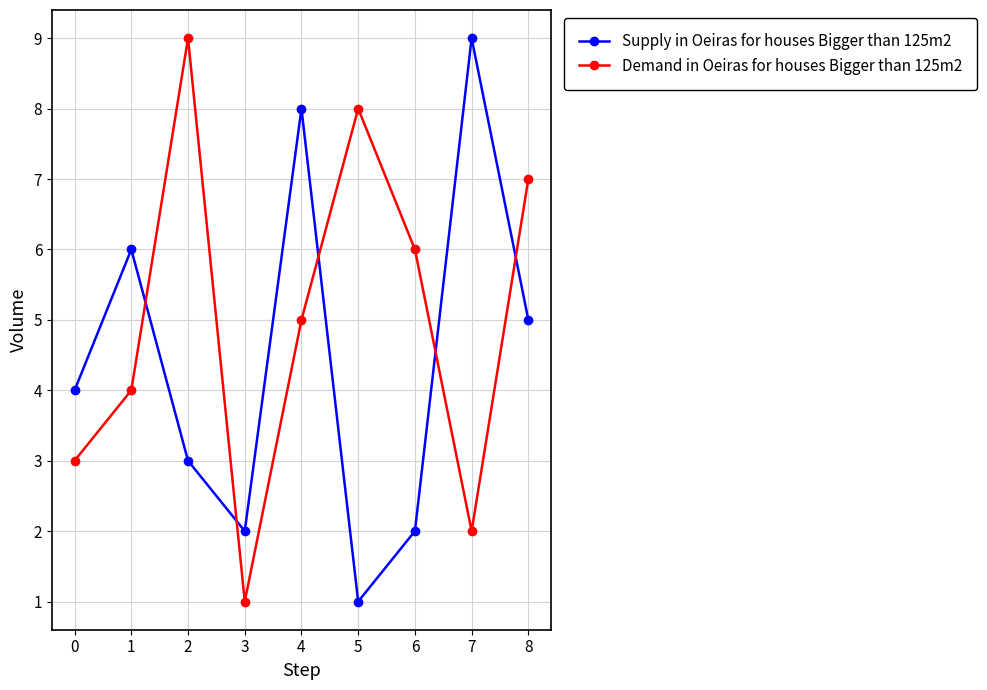

List the series in order of their overall mean, highest first.

Demand in Oeiras for houses Bigger than 125m2, Supply in Oeiras for houses Bigger than 125m2